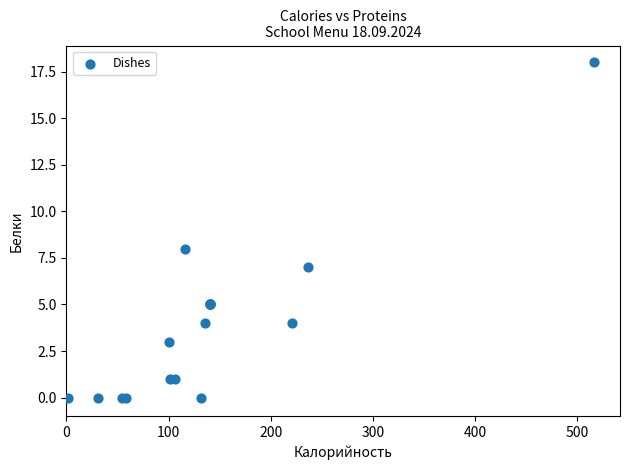

What Y value in the scatter plot is closest to 9?

8